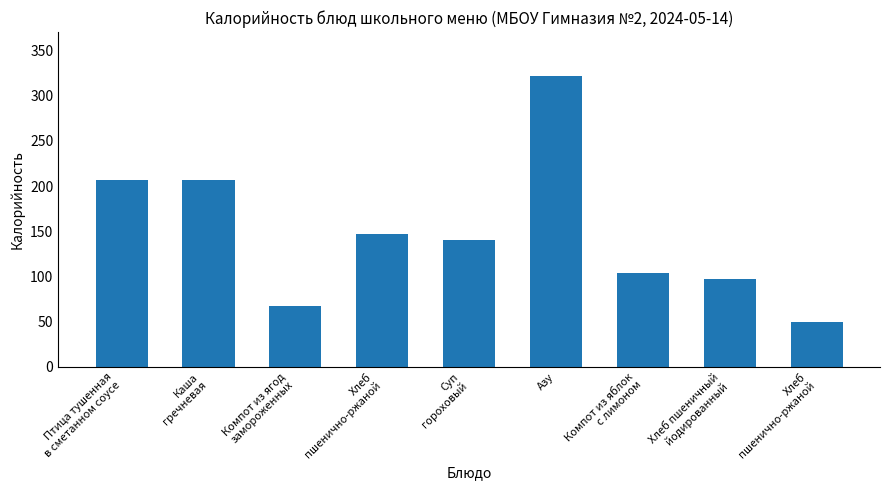

List the labels in order of value, smallest first.

Хлеб
пшенично-ржаной, Компот из ягод
замороженных, Хлеб пшеничный
йодированный, Компот из яблок
с лимоном, Суп
гороховый, Хлеб
пшенично-ржаной, Птица тушенная
в сметанном соусе, Каша
гречневая, Азу